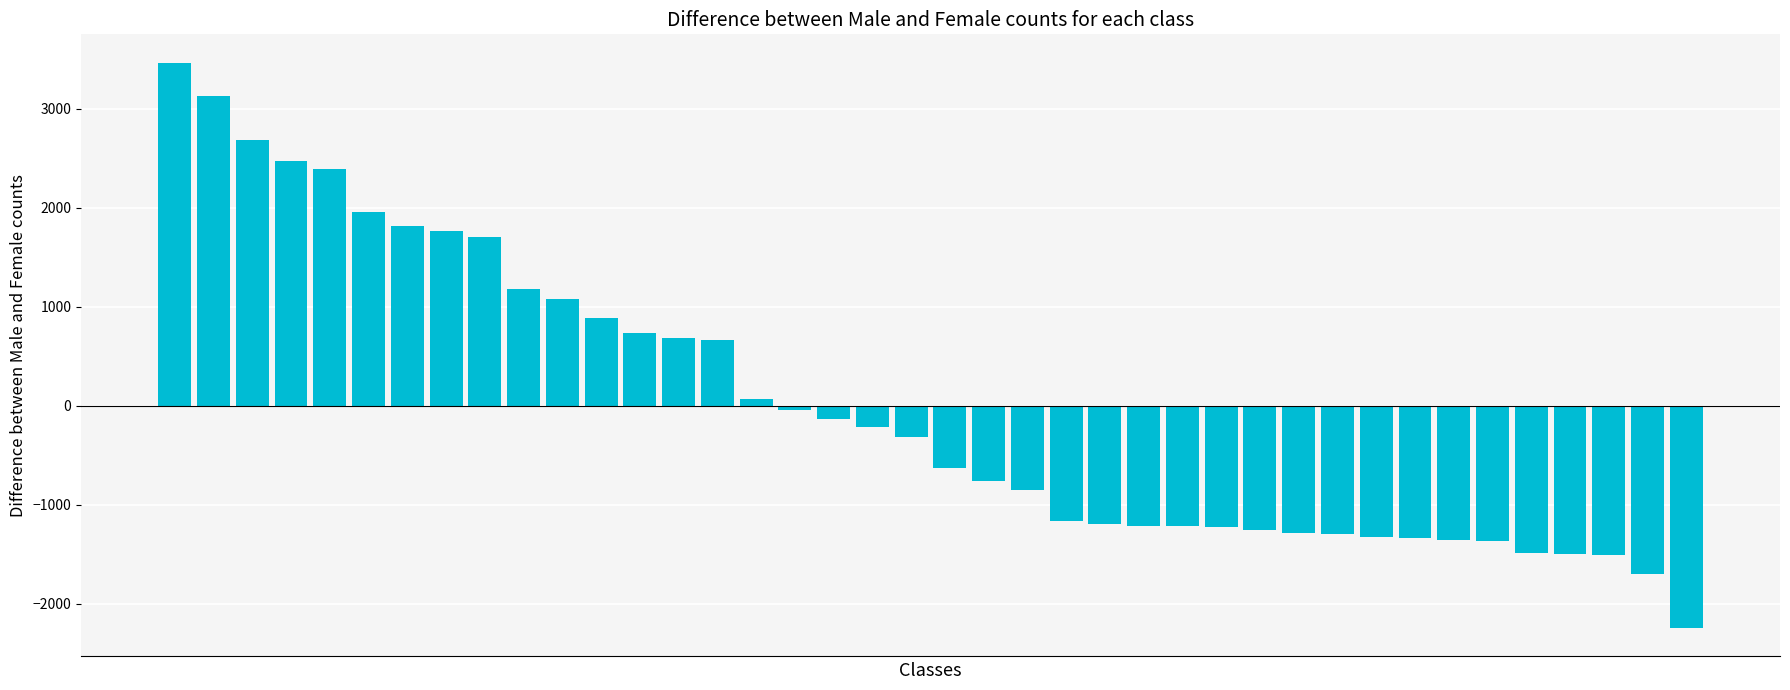

What is the value of the 32nd bar from the left?

-1323.4